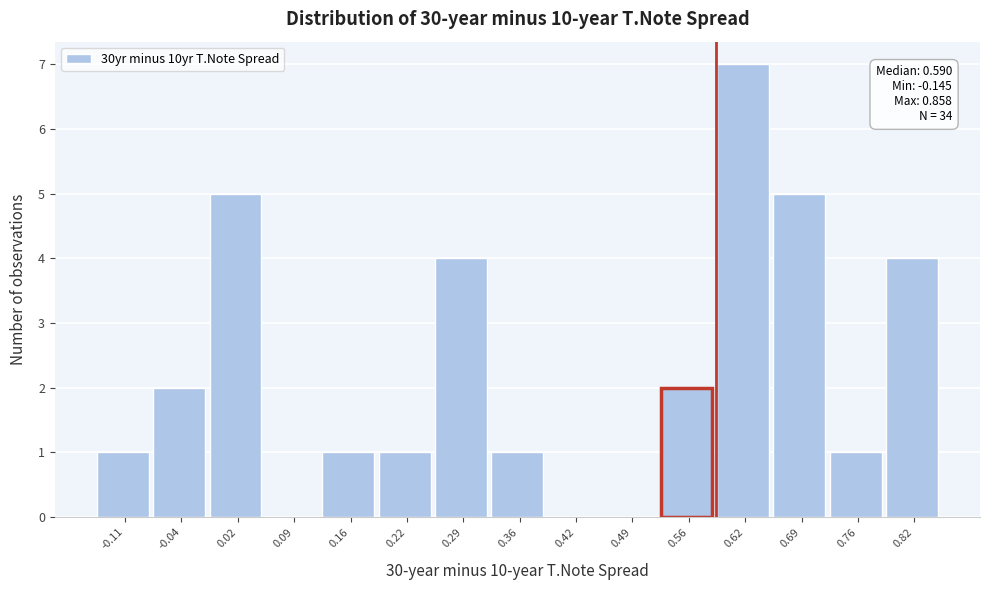

Over which range of the x-axis is the bar tallest?

0.59 to 0.66